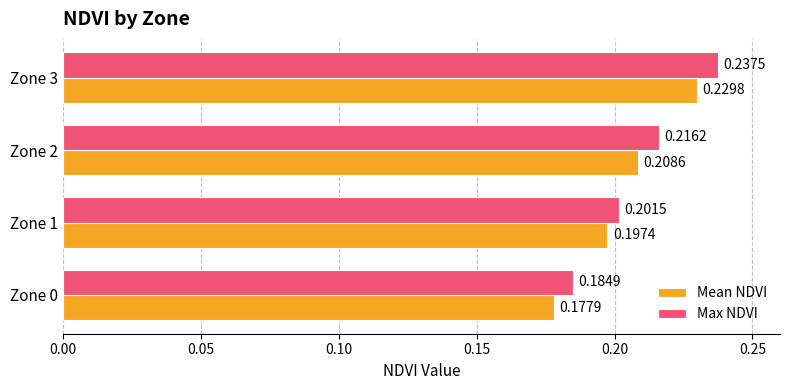

What is the sum of the Max NDVI values at Zone 1 and Zone 2?

0.4